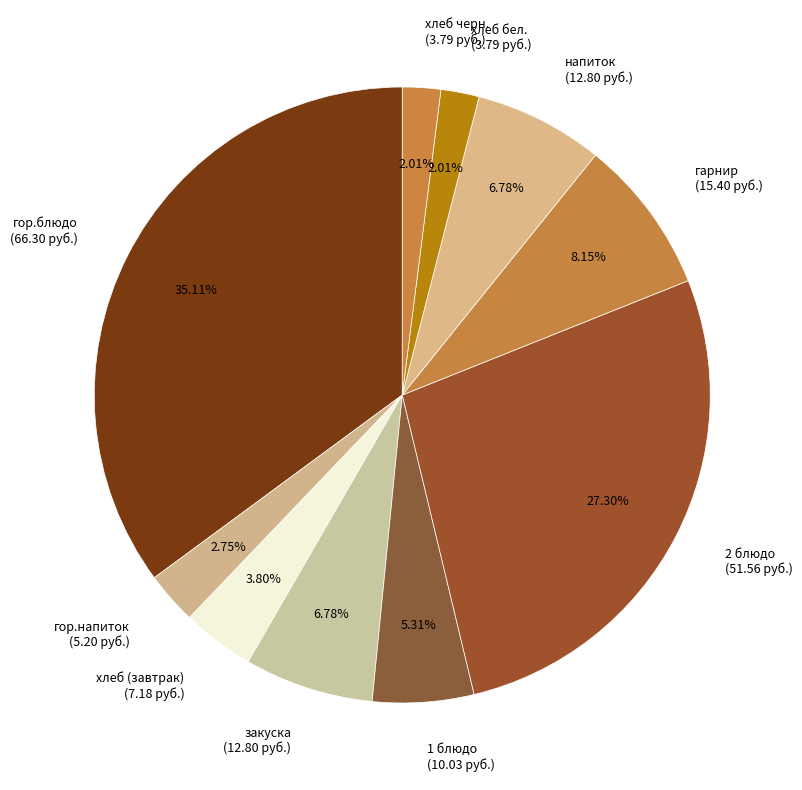

Count the number of slices in the pie.

10